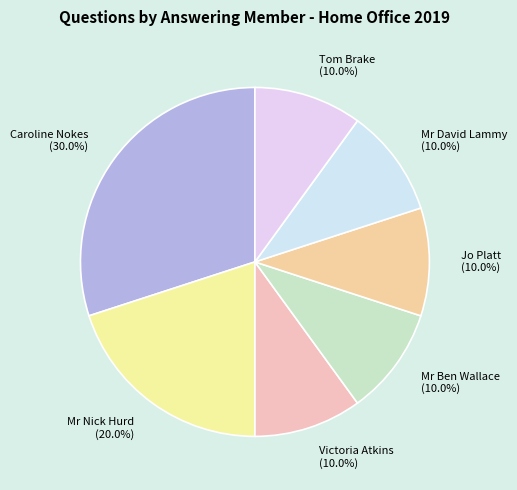

What percentage is the Victoria Atkins slice, to the nearest percent?

10%